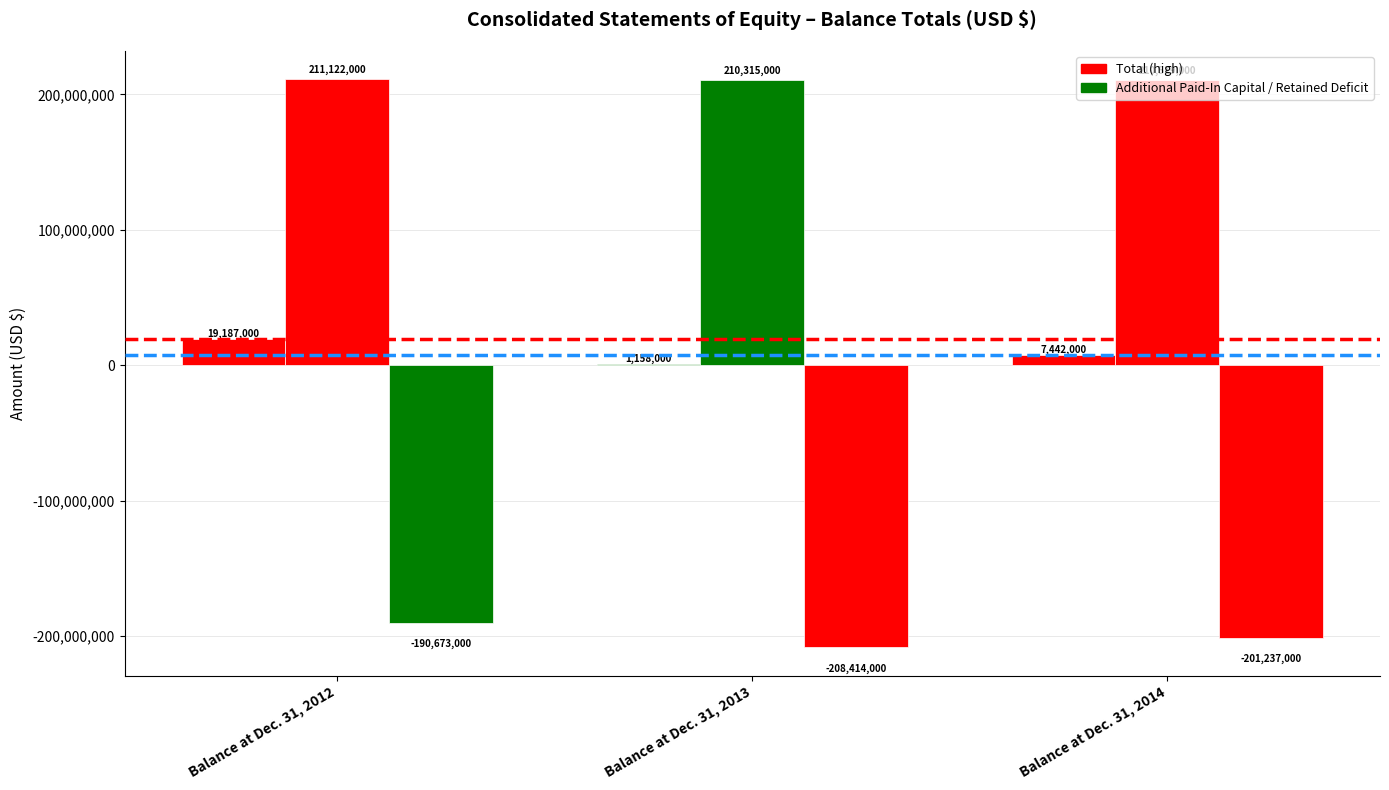

Count the number of categories in the chart.

3